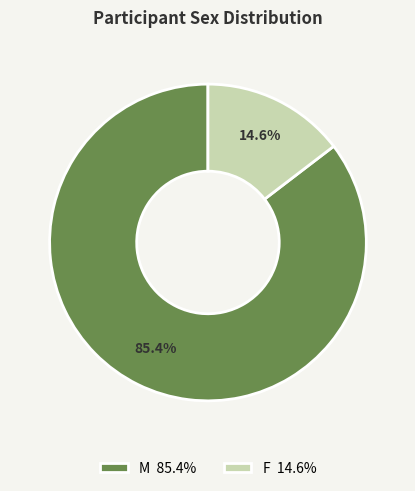

Which slice represents more than half of the pie?

M